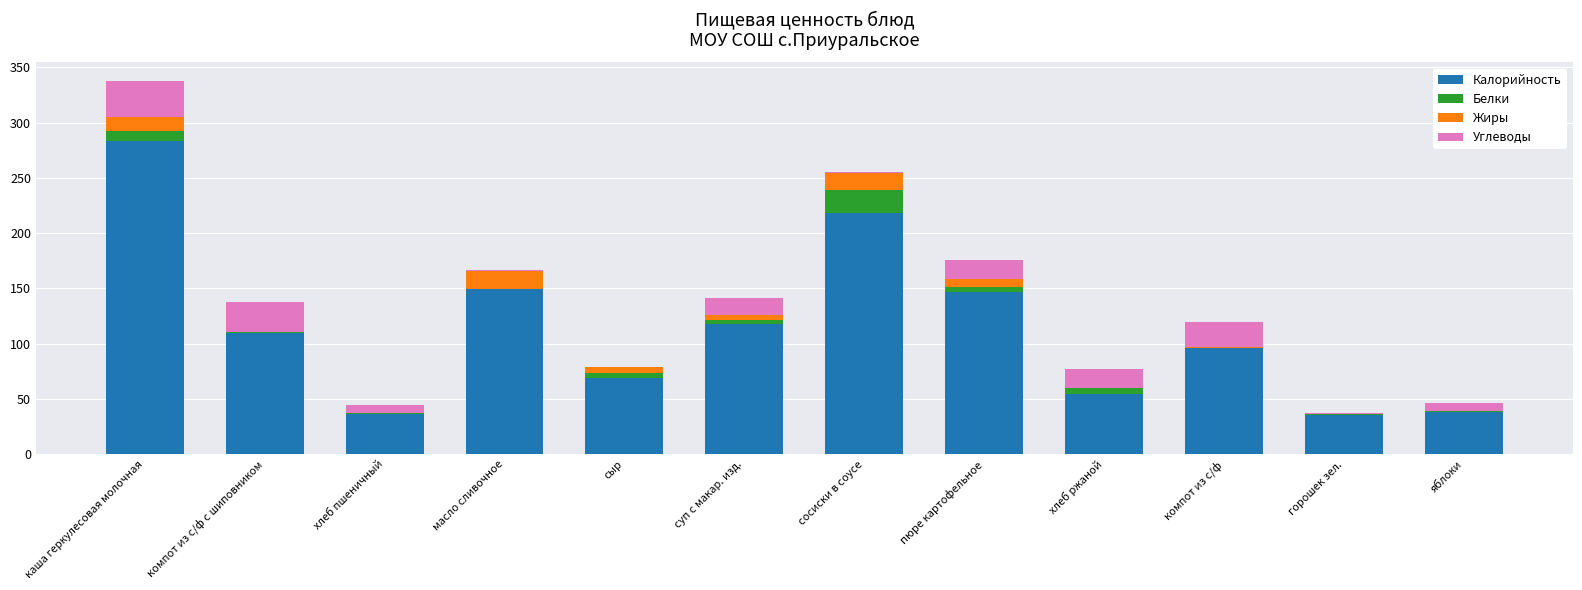

At which category is the sum across all series the highest?

каша геркулесовая молочная